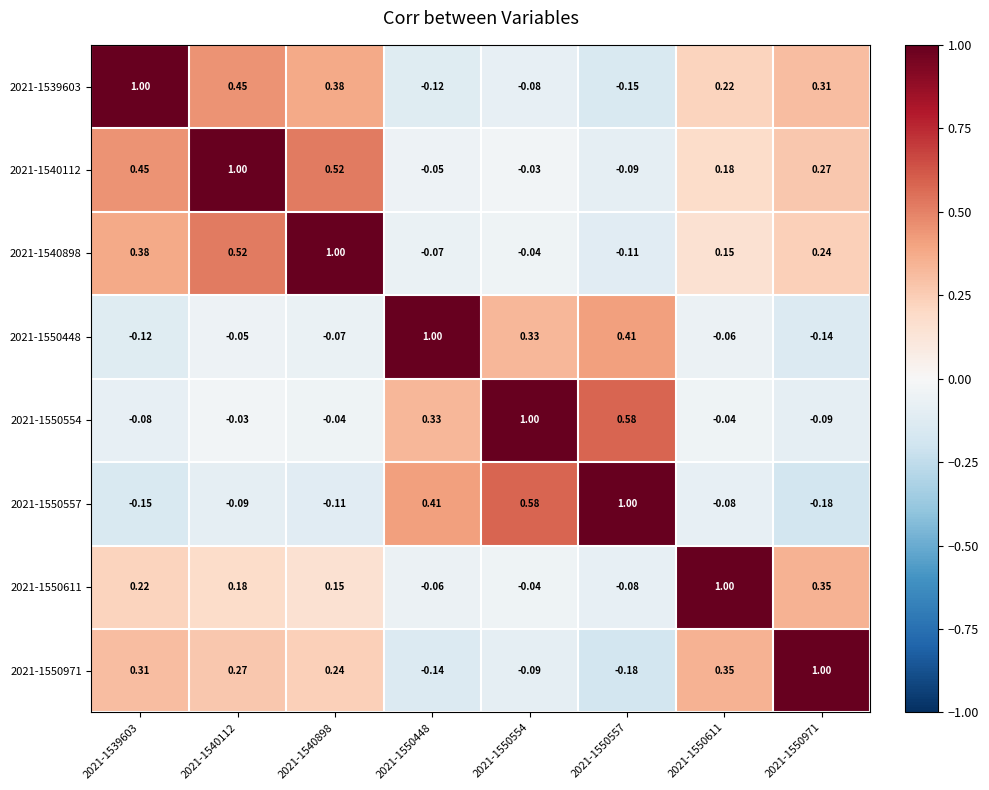

Is the value of 2021-1550611 at 2021-1550557 greater than the value of 2021-1550971 at 2021-1550557?

Yes